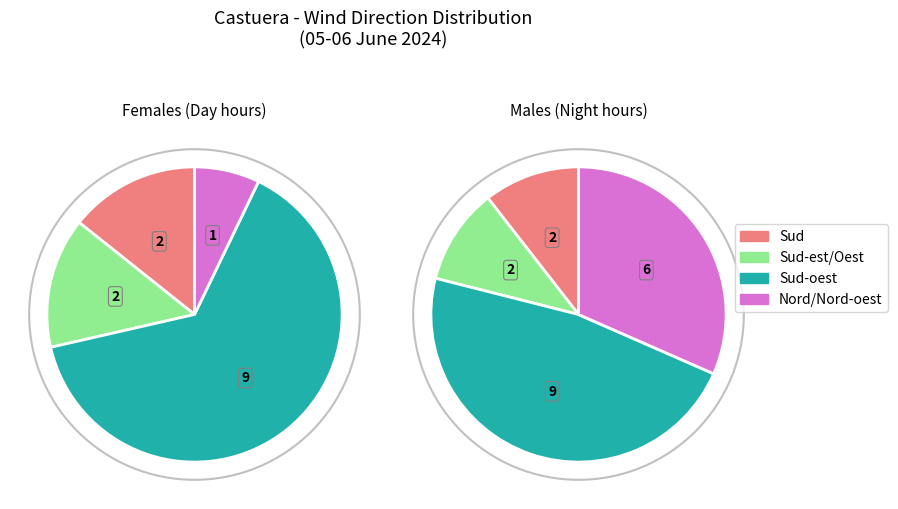

Between Nord and 9, which series saw the biggest shift?

Females